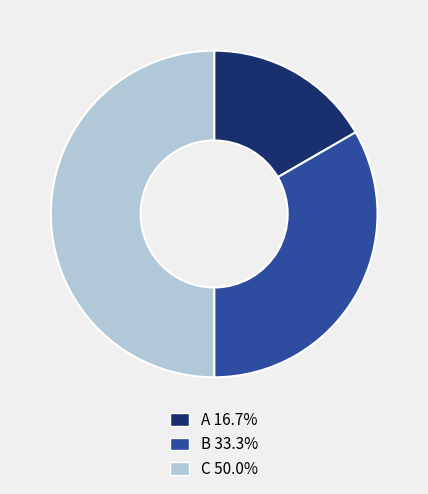

Count the number of slices in the pie.

3